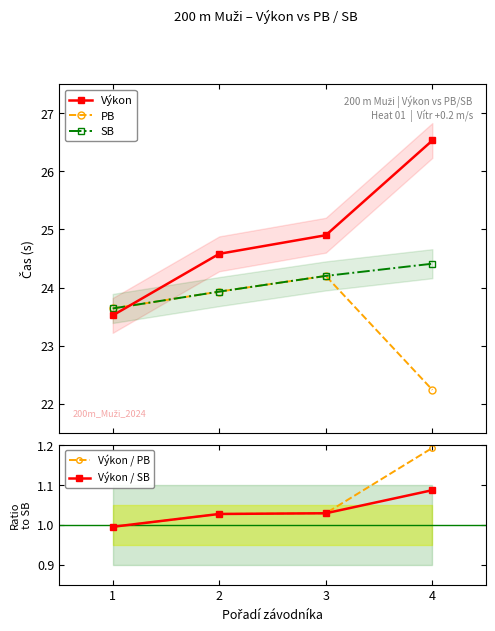

Between 3 and 2, which is larger?

3